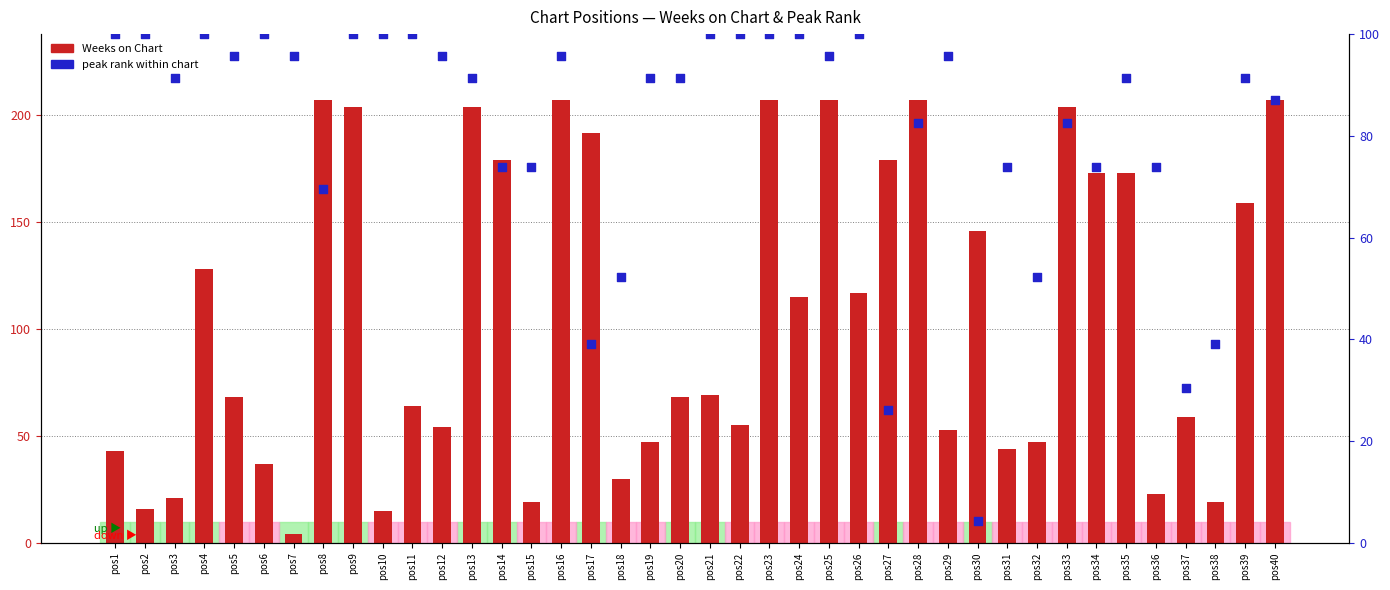

Is the value of peak rank within chart at pos17 greater than the value of Weeks on Chart at pos13?

No